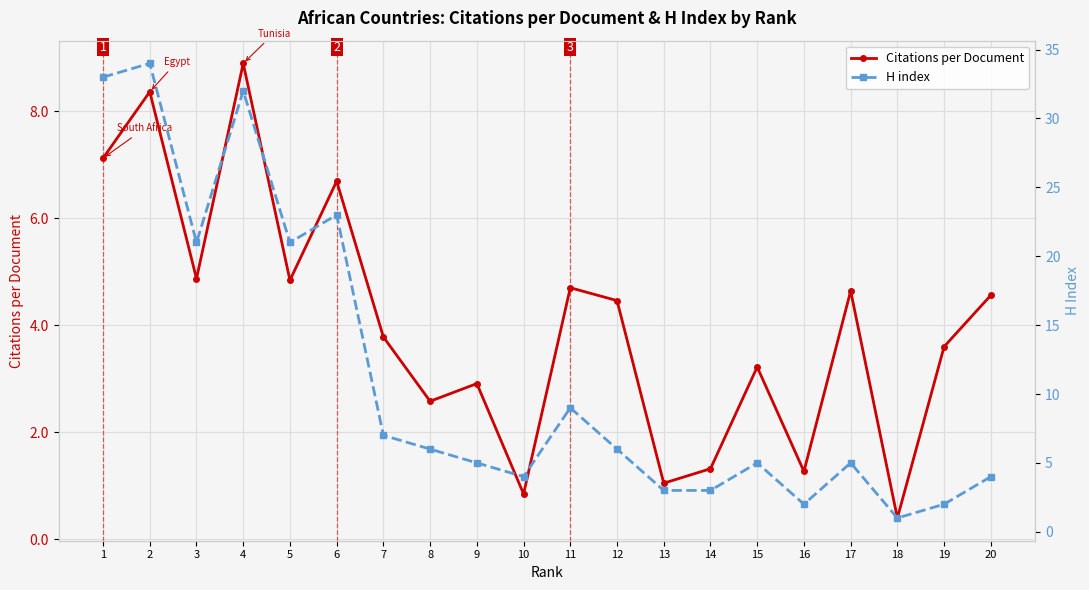

Which label corresponds to the smallest value in the chart?

18